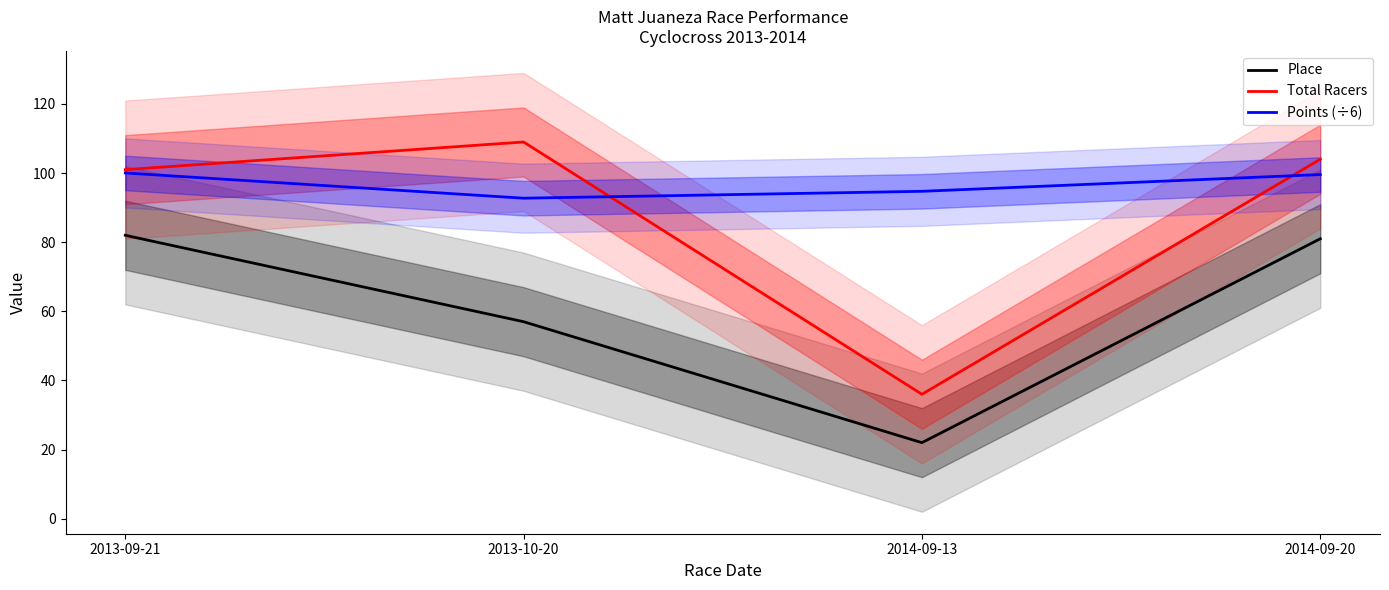

What are all the series names shown in the legend?

Place, Total Racers, Points (÷6)